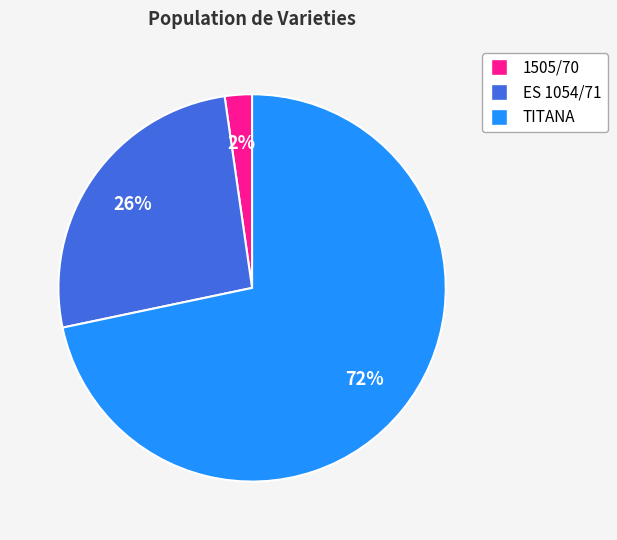

Which slice is the smallest?

1505/70